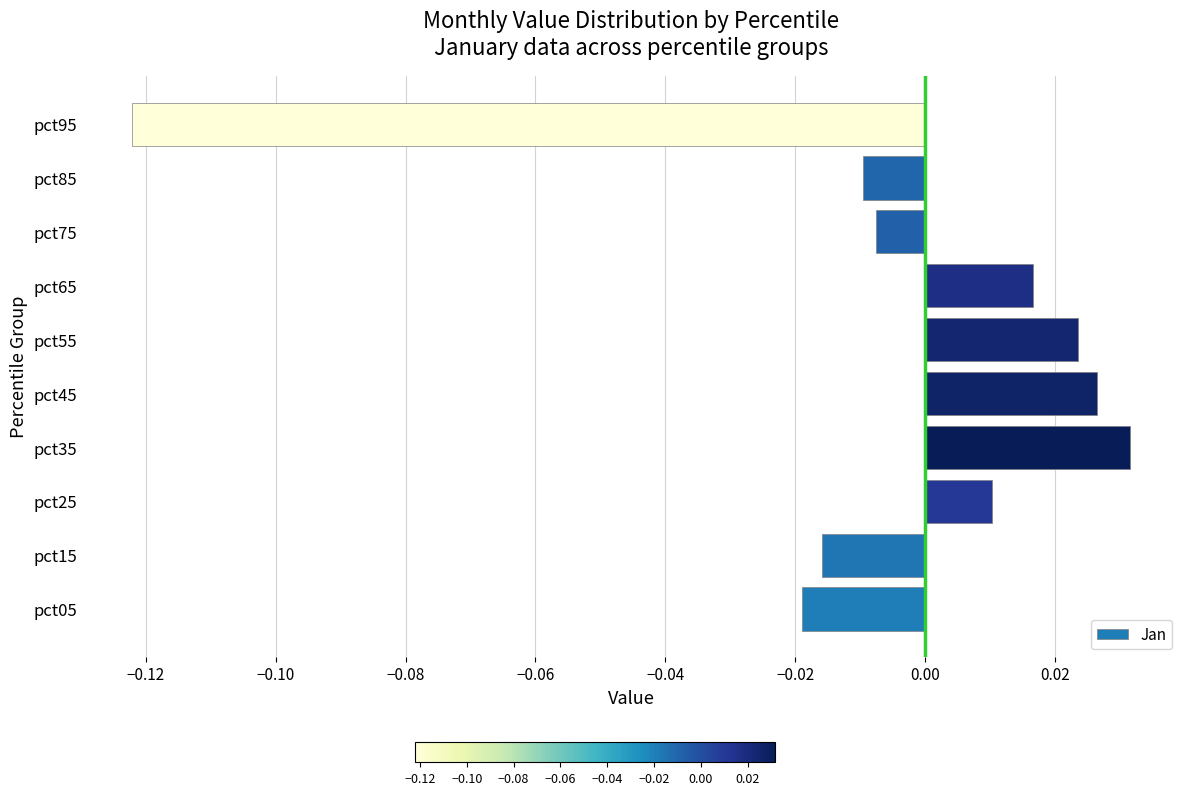

Is it true that the value at pct95 is -0.2?

False